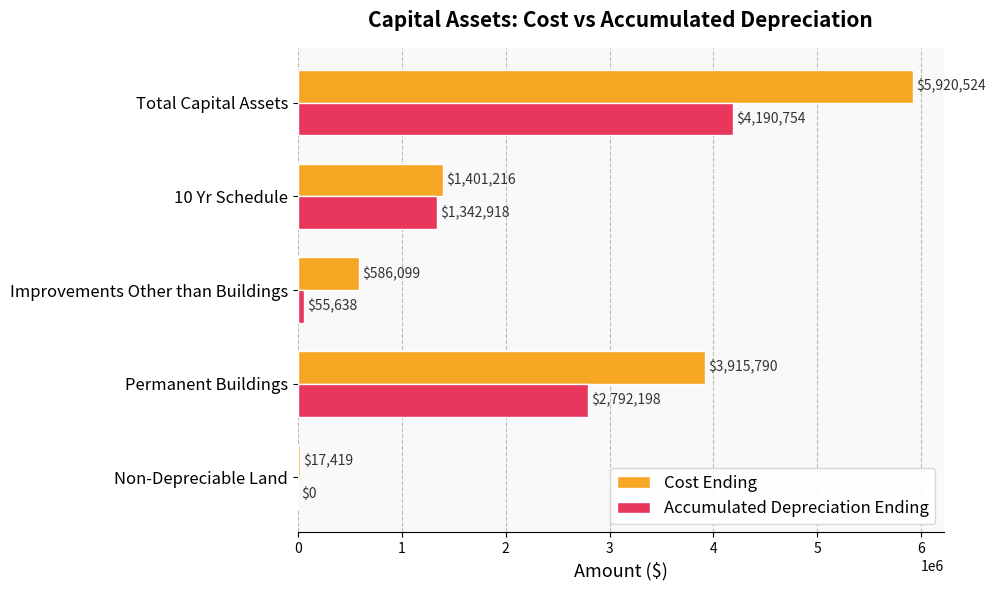

Is it true that Accumulated Depreciation Ending equals 2792198 at Permanent Buildings?

True